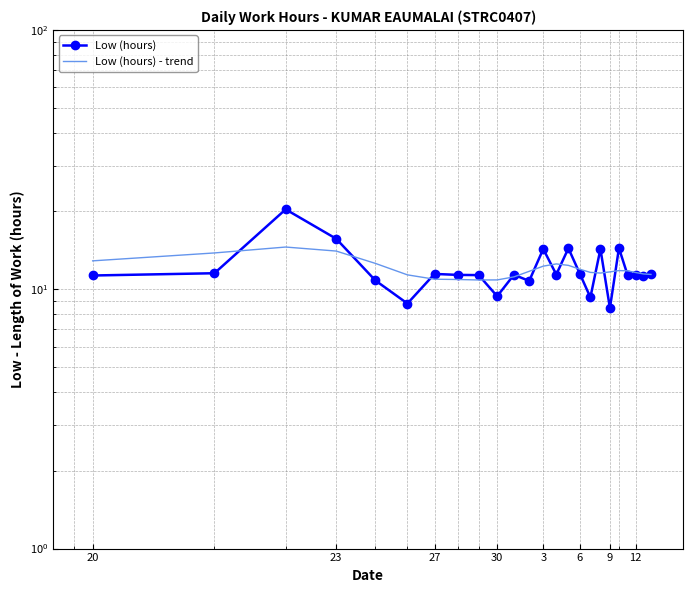

How many intersections are there between Low (hours) - trend and Low (hours)?

15